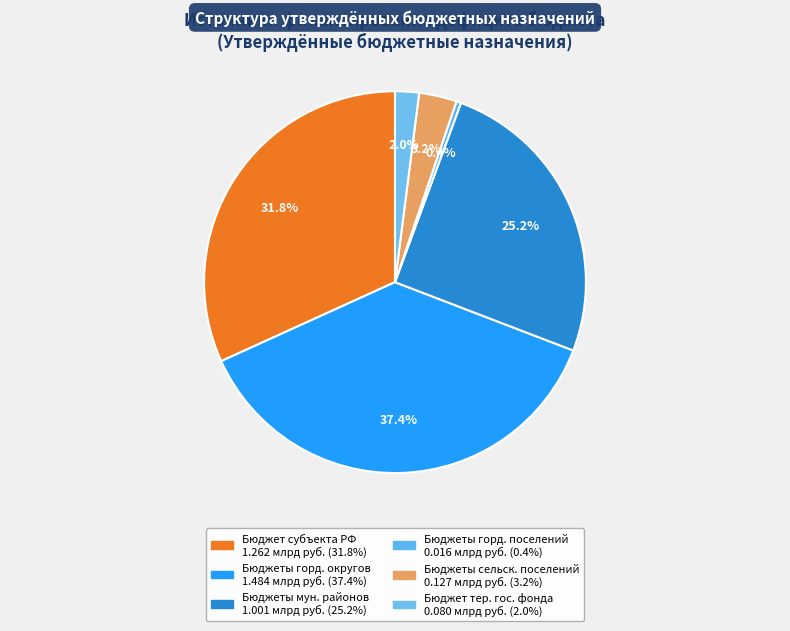

How many slices are in this pie chart?

6